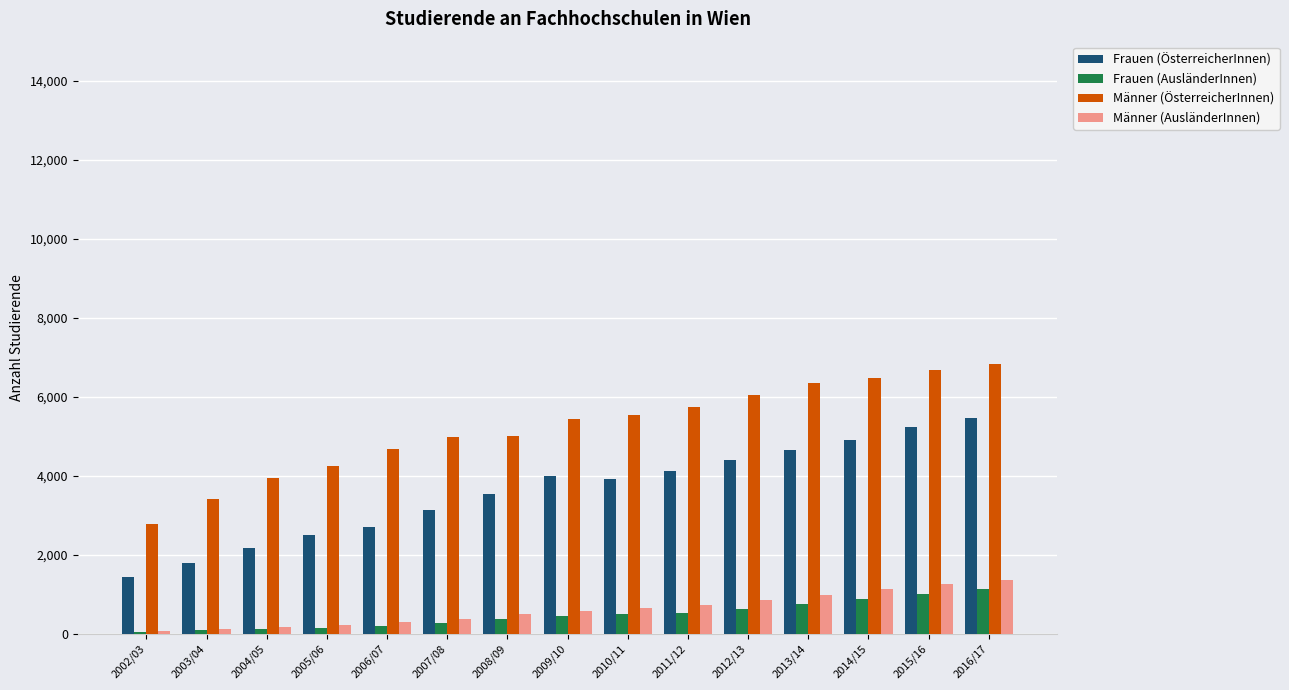

What is the highest value of the Männer (ÖsterreicherInnen) series?

6828